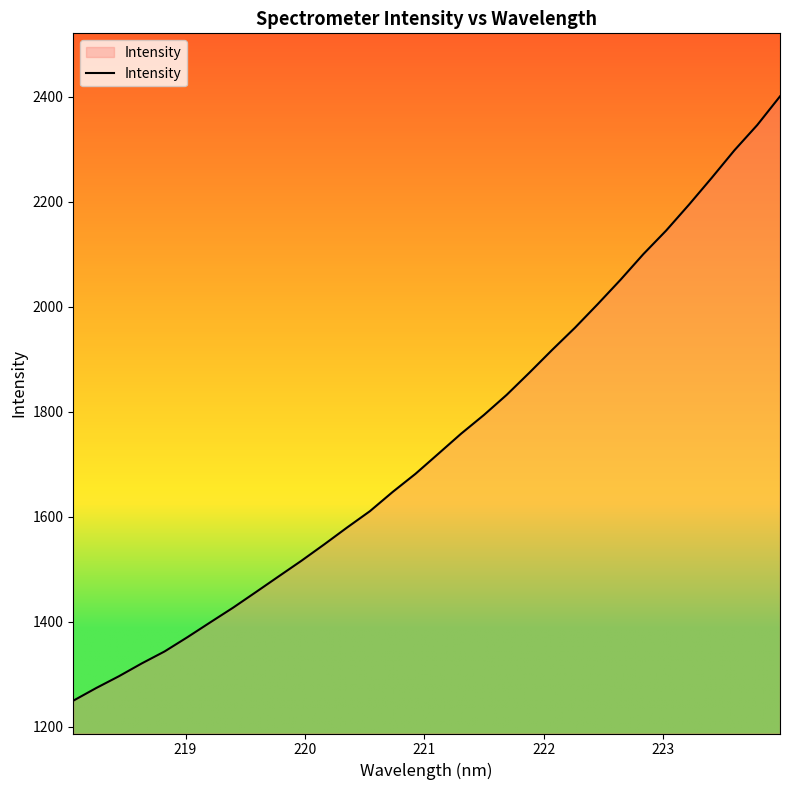

What is the sum of all values?

55853.9